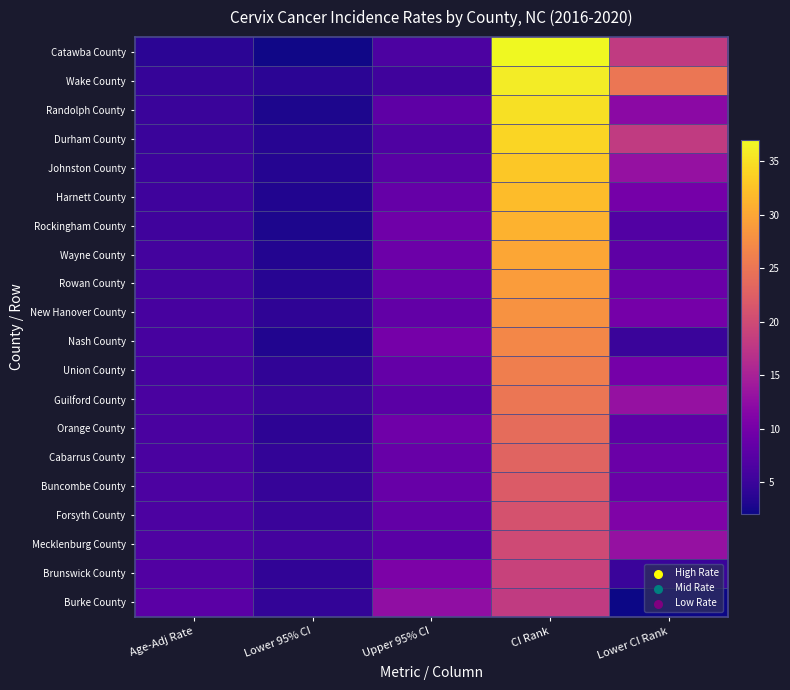

Reading left to right, extract all data points from this chart.

Catawba County: Age-Adj Rate=3.9	Lower 95% CI=2.2	Upper 95% CI=6.4	CI Rank=37.0	Lower CI Rank=18.0
Wake County: Age-Adj Rate=4.6	Lower 95% CI=3.9	Upper 95% CI=5.5	CI Rank=36.0	Lower CI Rank=25.0
Randolph County: Age-Adj Rate=5.0	Lower 95% CI=2.9	Upper 95% CI=7.9	CI Rank=35.0	Lower CI Rank=12.0
Durham County: Age-Adj Rate=5.0	Lower 95% CI=3.6	Upper 95% CI=6.7	CI Rank=34.0	Lower CI Rank=18.0
Johnston County: Age-Adj Rate=5.2	Lower 95% CI=3.4	Upper 95% CI=7.6	CI Rank=33.0	Lower CI Rank=13.0
Harnett County: Age-Adj Rate=5.4	Lower 95% CI=3.1	Upper 95% CI=8.6	CI Rank=32.0	Lower CI Rank=10.0
Rockingham County: Age-Adj Rate=5.5	Lower 95% CI=2.9	Upper 95% CI=9.4	CI Rank=31.0	Lower CI Rank=7.0
Wayne County: Age-Adj Rate=5.7	Lower 95% CI=3.3	Upper 95% CI=9.2	CI Rank=30.0	Lower CI Rank=8.0
Rowan County: Age-Adj Rate=5.8	Lower 95% CI=3.6	Upper 95% CI=8.9	CI Rank=29.0	Lower CI Rank=9.0
New Hanover County: Age-Adj Rate=6.0	Lower 95% CI=4.1	Upper 95% CI=8.3	CI Rank=28.0	Lower CI Rank=10.0
Nash County: Age-Adj Rate=6.0	Lower 95% CI=3.2	Upper 95% CI=10.0	CI Rank=27.0	Lower CI Rank=5.0
Union County: Age-Adj Rate=6.1	Lower 95% CI=4.3	Upper 95% CI=8.5	CI Rank=26.0	Lower CI Rank=10.0
Guilford County: Age-Adj Rate=6.3	Lower 95% CI=5.0	Upper 95% CI=7.7	CI Rank=25.0	Lower CI Rank=13.0
Orange County: Age-Adj Rate=6.3	Lower 95% CI=4.0	Upper 95% CI=9.4	CI Rank=24.0	Lower CI Rank=8.0
Cabarrus County: Age-Adj Rate=6.3	Lower 95% CI=4.4	Upper 95% CI=8.8	CI Rank=23.0	Lower CI Rank=9.0
Buncombe County: Age-Adj Rate=6.4	Lower 95% CI=4.6	Upper 95% CI=8.7	CI Rank=22.0	Lower CI Rank=9.0
Forsyth County: Age-Adj Rate=6.5	Lower 95% CI=5.0	Upper 95% CI=8.3	CI Rank=21.0	Lower CI Rank=11.0
Mecklenburg County: Age-Adj Rate=6.7	Lower 95% CI=5.8	Upper 95% CI=7.7	CI Rank=20.0	Lower CI Rank=13.0
Brunswick County: Age-Adj Rate=6.9	Lower 95% CI=4.2	Upper 95% CI=10.7	CI Rank=19.0	Lower CI Rank=5.0
Burke County: Age-Adj Rate=7.7	Lower 95% CI=4.4	Upper 95% CI=12.6	CI Rank=18.0	Lower CI Rank=2.0